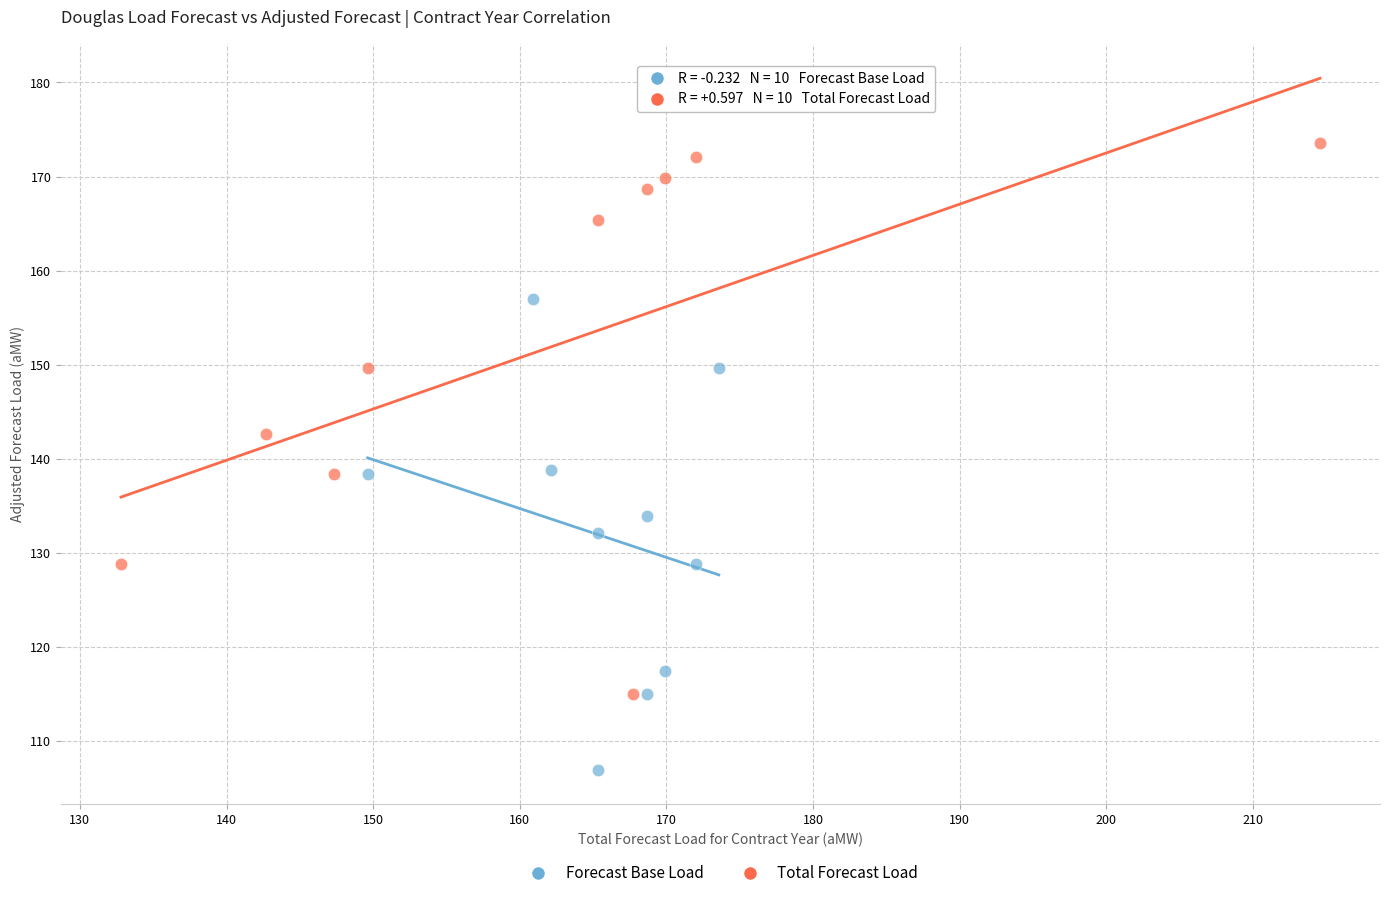

Which series has the widest spread of Y values?

Total Forecast Load